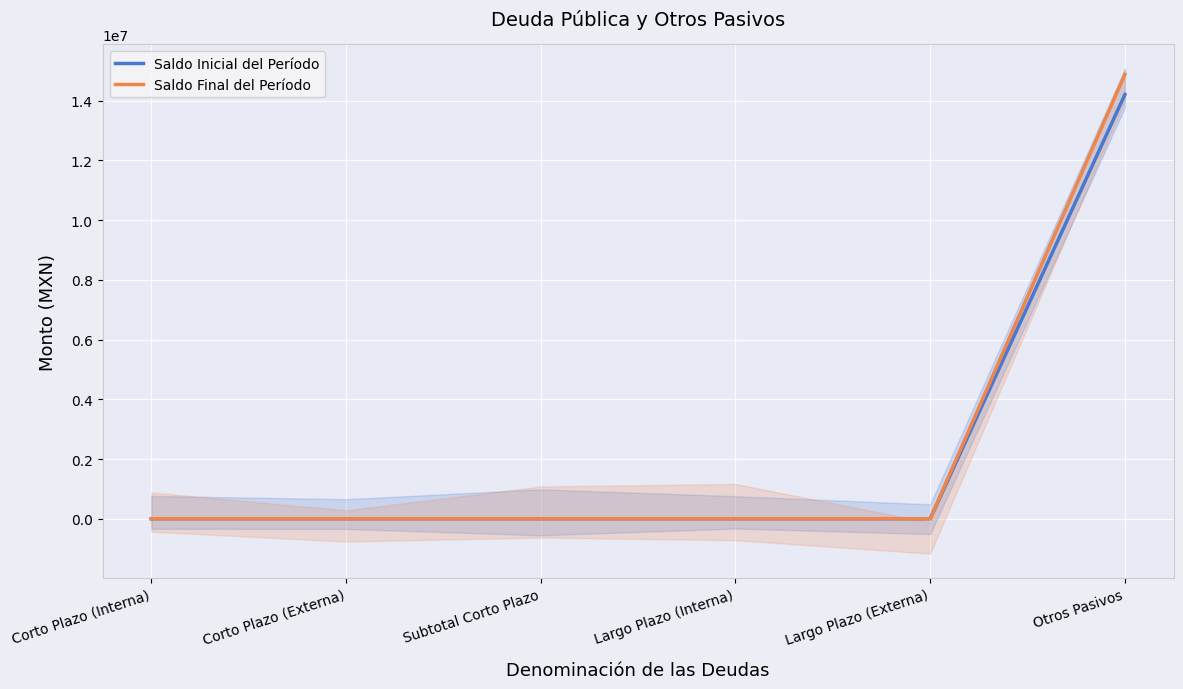

What is the label of the 2nd point from the right?

Largo Plazo (Externa)